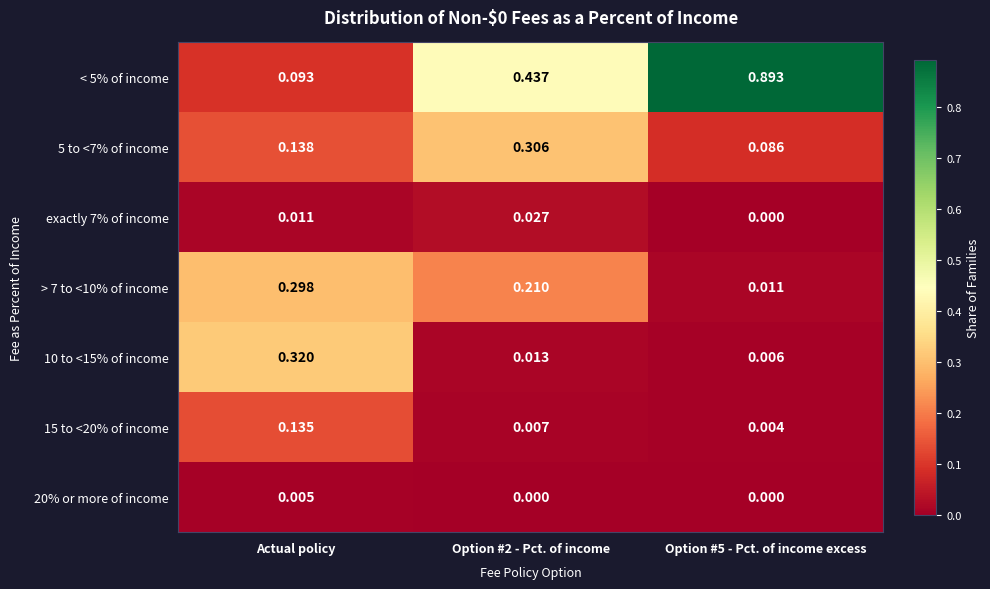

Is the value of 5 to <7% of income at Option #2 - Pct. of income greater than the value of 10 to <15% of income at Option #5 - Pct. of income excess?

Yes